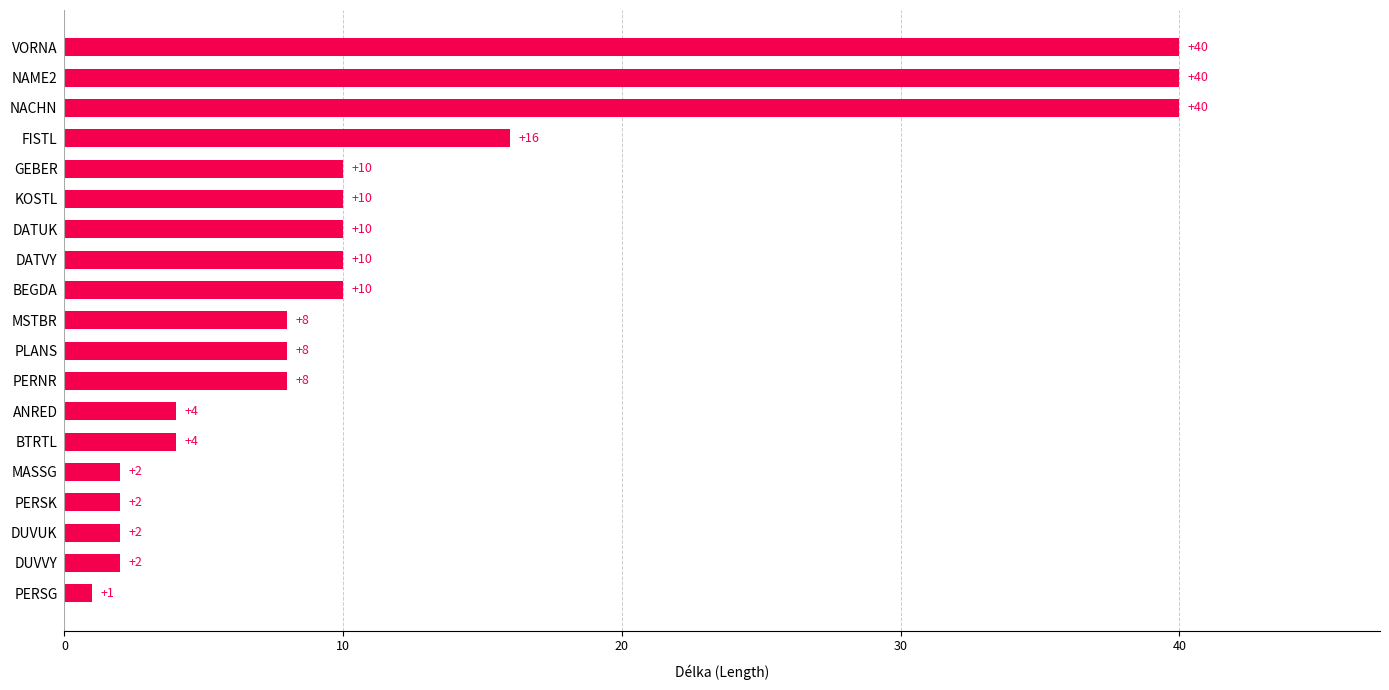

What is the difference between the maximum and minimum values?

39